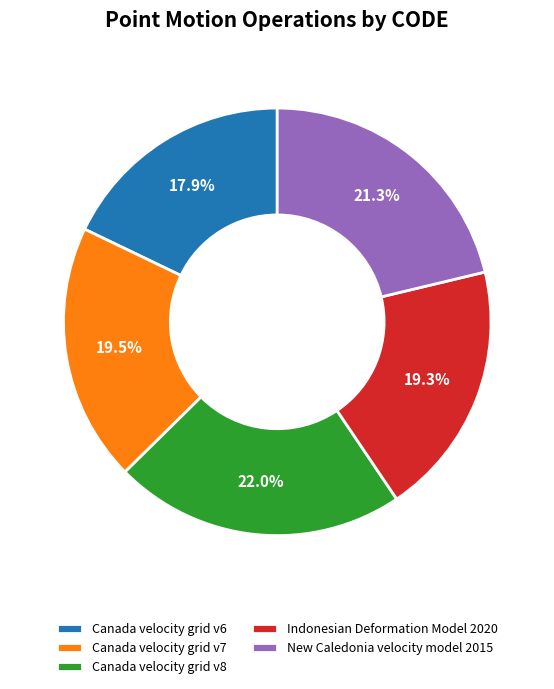

Which slice is the largest?

Canada velocity grid v8